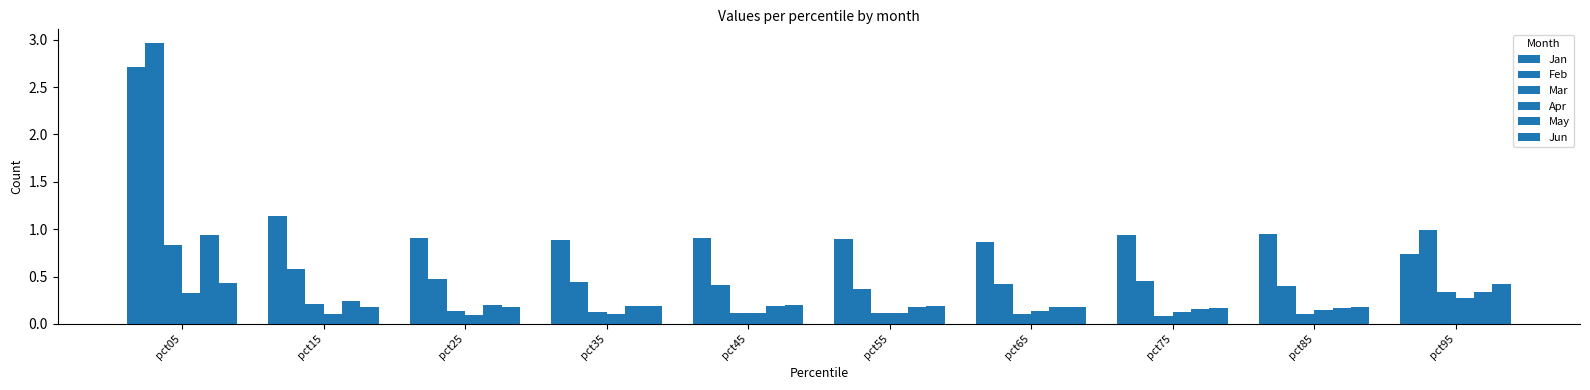

Rank the series at pct75 from highest to lowest value.

Jan, Feb, Jun, May, Apr, Mar